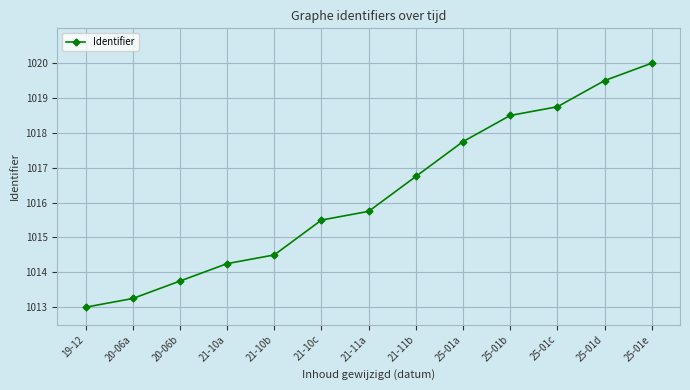

What is the label of the 3rd point from the right?

25-01c